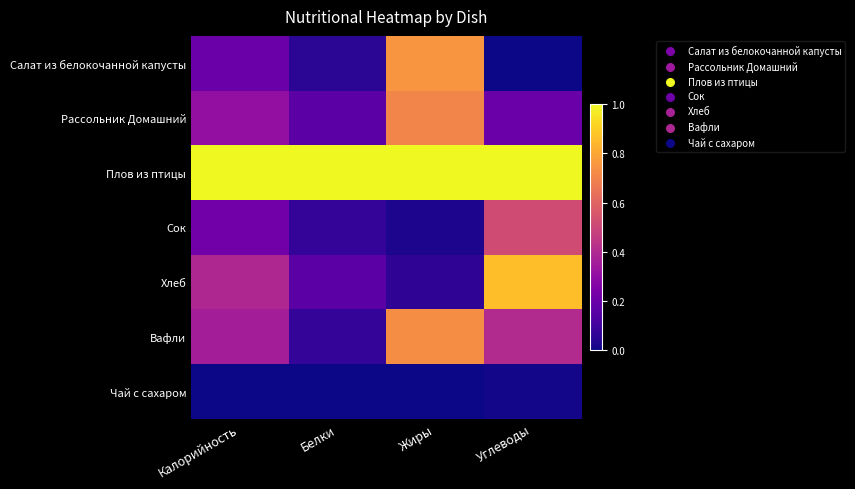

What is the spread (max minus min) of values at Жиры?

1.0